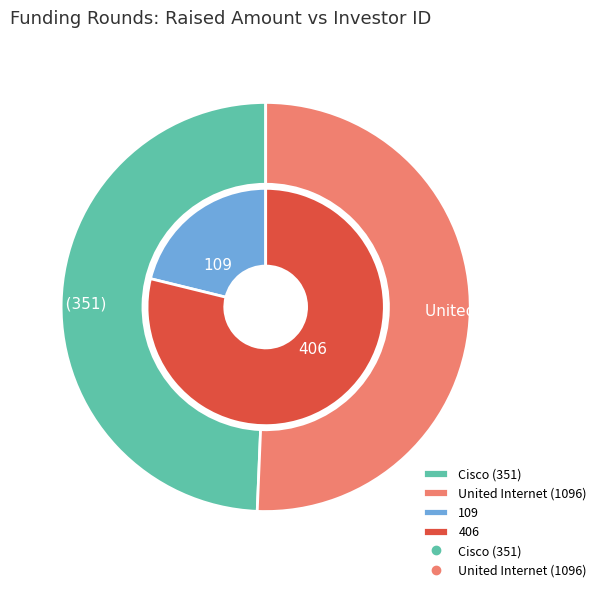

What percentage do 109 and 406 together represent?

100.0%